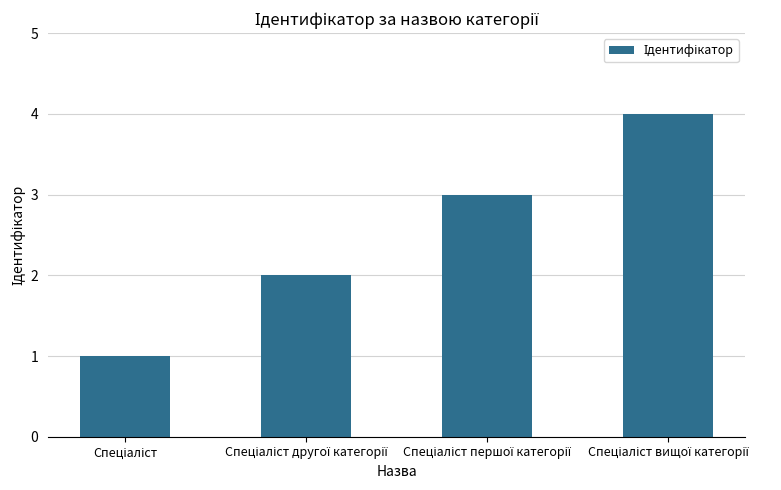

What is the greatest value displayed?

4